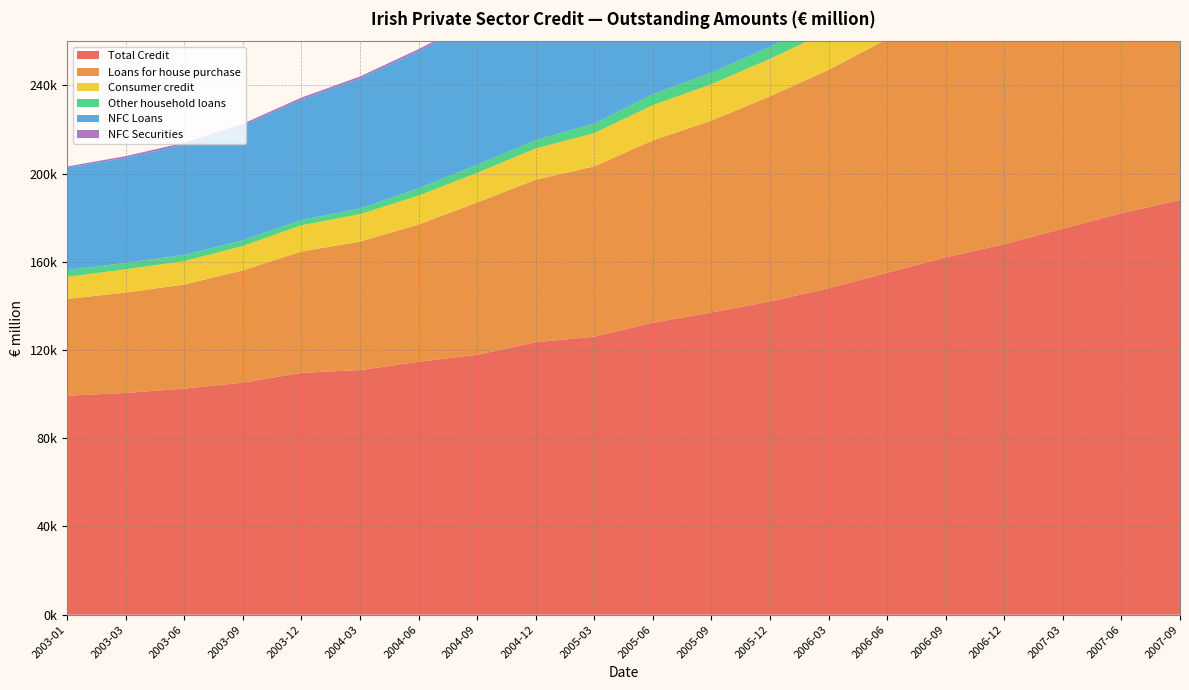

Reading left to right, extract all data points from this chart.

Total Credit: 99291	100524	102486	105178	109654	110891	114617	117806	123522	126023	132389	137000	142000	148000	155000	162000	168000	175000	182000	188000
Loans for house purchase: 43837	45527	47185	50924	54992	58246	62268	69065	73706	77216	82645	87000	93000	99000	106000	113000	120000	127000	134000	140000
Consumer credit: 10011	10520	10623	11032	11876	12428	13107	13452	14143	15103	16001	16500	17000	17500	18000	18300	18600	18900	19100	19300
Other household loans: 3101	2915	2809	2579	2417	2564	3304	3610	3821	4296	4941	5200	5500	5800	6100	6300	6500	6700	6900	7100
NFC Loans: 46469	47628	49936	51993	54612	58989	62151	65041	70335	74752	80106	85000	91000	97000	104000	111000	118000	125000	132000	138000
NFC Securities: 485	778	958	847	876	888	966	973	867	851	901	920	940	960	980	1000	1020	1040	1060	1080